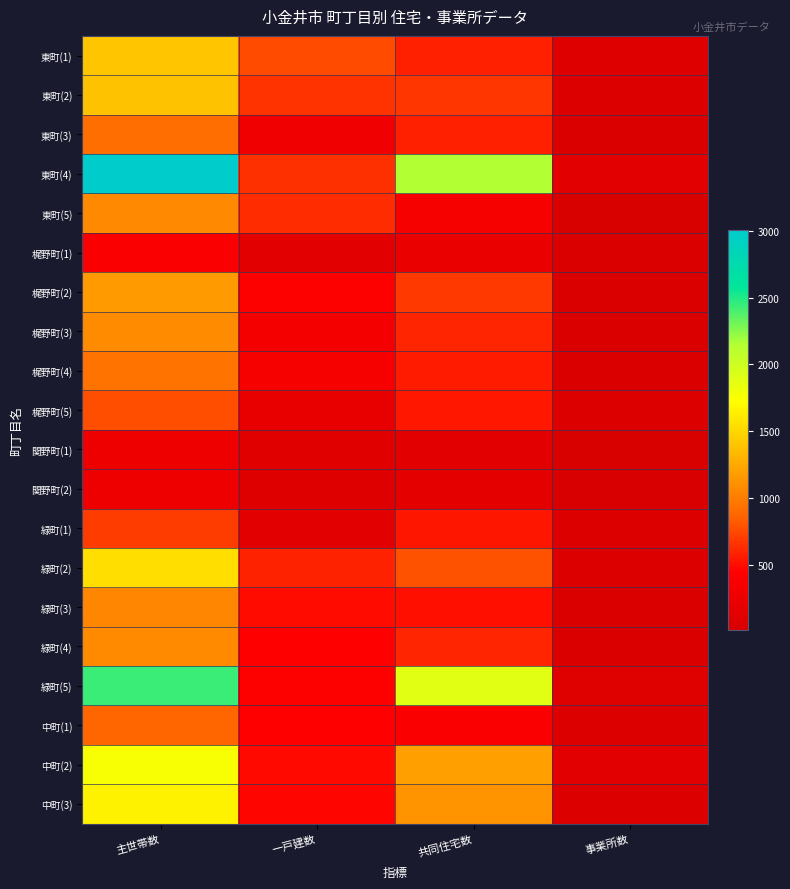

Reading left to right, transcribe all the data shown in this chart.

東町(1): 主世帯数=1411	一戸建数=756	共同住宅数=579	事業所数=78
東町(2): 主世帯数=1387	一戸建数=657	共同住宅数=673	事業所数=66
東町(3): 主世帯数=916	一戸建数=287	共同住宅数=577	事業所数=39
東町(4): 主世帯数=3008	一戸建数=645	共同住宅数=2151	事業所数=120
東町(5): 主世帯数=1071	一戸建数=633	共同住宅数=360	事業所数=23
梶野町(1): 主世帯数=392	一戸建数=140	共同住宅数=218	事業所数=36
梶野町(2): 主世帯数=1166	一戸建数=425	共同住宅数=683	事業所数=35
梶野町(3): 主世帯数=1089	一戸建数=338	共同住宅数=600	事業所数=31
梶野町(4): 主世帯数=947	一戸建数=352	共同住宅数=560	事業所数=49
梶野町(5): 主世帯数=770	一戸建数=191	共同住宅数=545	事業所数=73
関野町(1): 主世帯数=254	一戸建数=106	共同住宅数=128	事業所数=30
関野町(2): 主世帯数=272	一戸建数=82	共同住宅数=159	事業所数=13
緑町(1): 主世帯数=696	一戸建数=134	共同住宅数=537	事業所数=62
緑町(2): 主世帯数=1543	一戸建数=587	共同住宅数=790	事業所数=60
緑町(3): 主世帯数=1053	一戸建数=487	共同住宅数=507	事業所数=31
緑町(4): 主世帯数=1075	一戸建数=442	共同住宅数=602	事業所数=49
緑町(5): 主世帯数=2438	一戸建数=434	共同住宅数=1886	事業所数=86
中町(1): 主世帯数=872	一戸建数=435	共同住宅数=400	事業所数=54
中町(2): 主世帯数=1754	一戸建数=484	共同住宅数=1190	事業所数=129
中町(3): 主世帯数=1654	一戸建数=465	共同住宅数=1127	事業所数=66